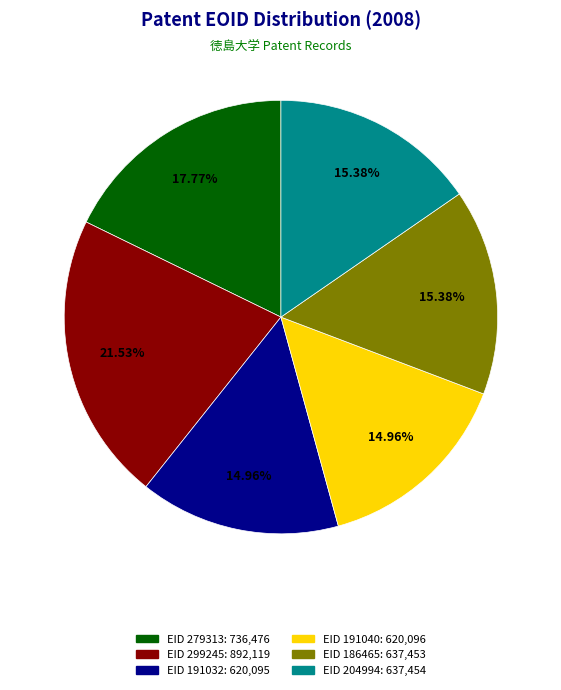

True or false: EID 299245 accounts for 22% of the total.

True